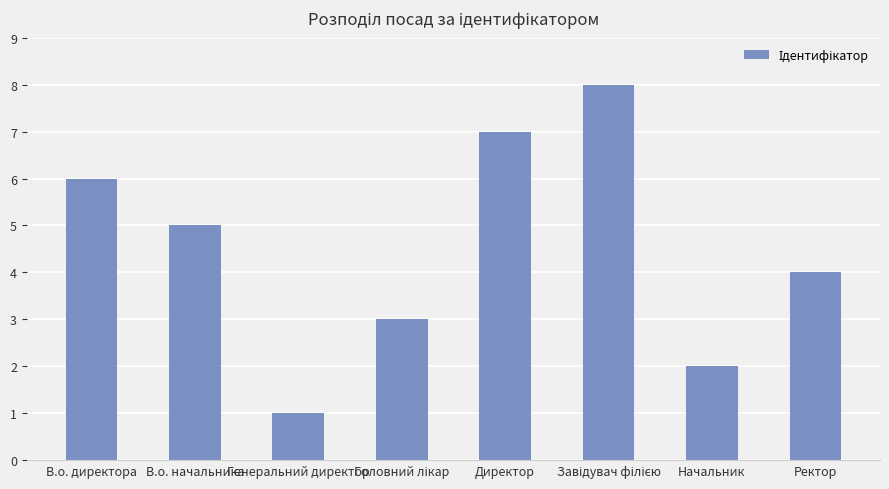

What is the greatest value displayed?

8